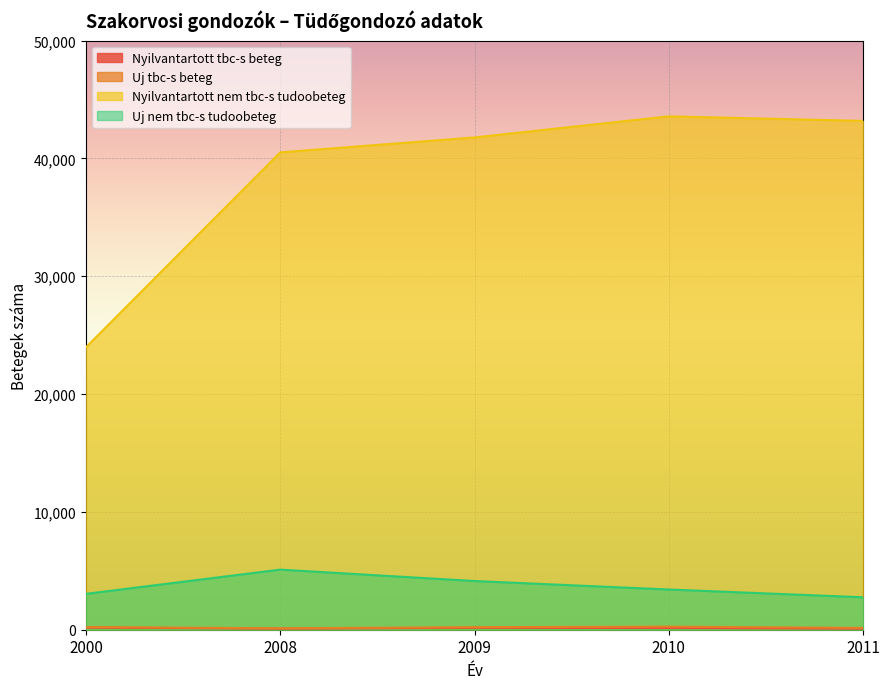

True or false: Uj tbc-s beteg and Nyilvantartott tbc-s beteg cross at least once.

False